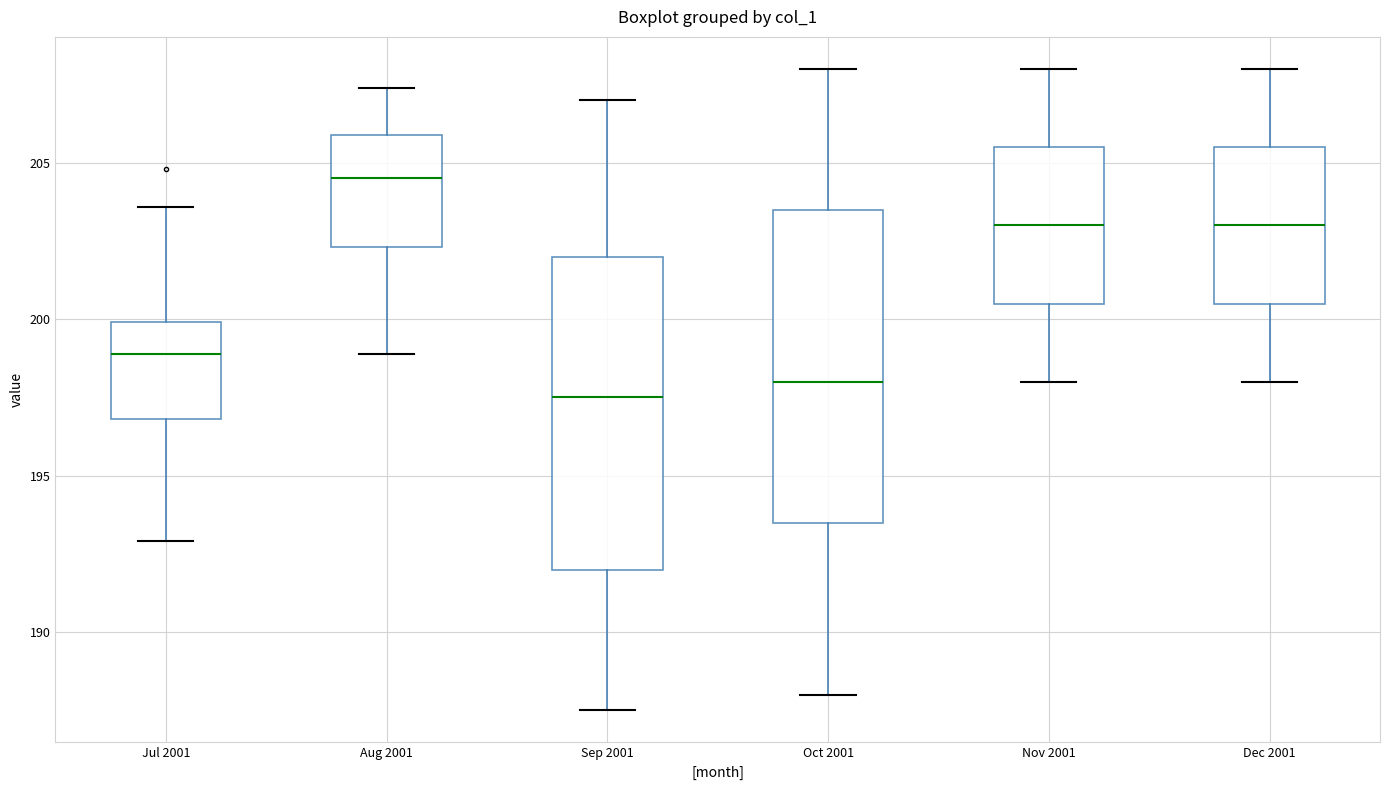

Reading left to right, read every box against the y-axis: the position of its median line, the range the box covers, and the ends of its whiskers. The values are not printed on the chart, so give them approximately, as read against the axis.

Jul 2001: median 199.0, box 197.0 to 200.0, whiskers 193.0 to 203.5
Aug 2001: median 204.5, box 202.5 to 206.0, whiskers 199.0 to 207.5
Sep 2001: median 197.5, box 192.0 to 202.0, whiskers 187.5 to 207.0
Oct 2001: median 198.0, box 193.5 to 203.5, whiskers 188.0 to 208.0
Nov 2001: median 203.0, box 200.5 to 205.5, whiskers 198.0 to 208.0
Dec 2001: median 203.0, box 200.5 to 205.5, whiskers 198.0 to 208.0